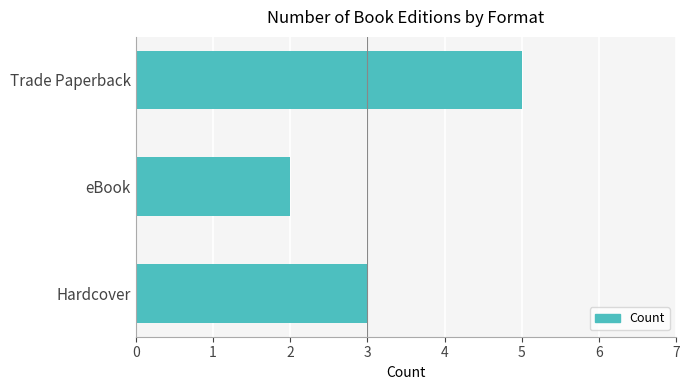

List the labels in order of value, smallest first.

eBook, Hardcover, Trade Paperback